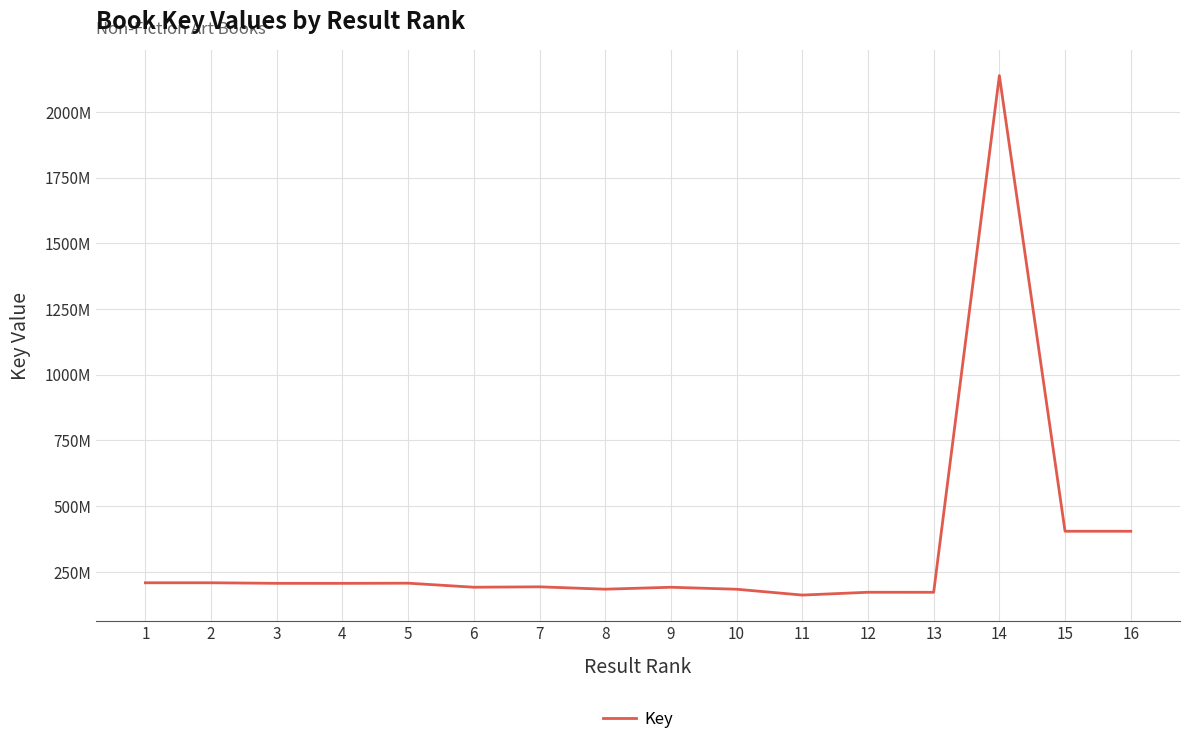

Rank the categories by value from lowest to highest.

11, 13, 12, 10, 8, 9, 6, 7, 4, 3, 5, 1, 2, 15, 16, 14